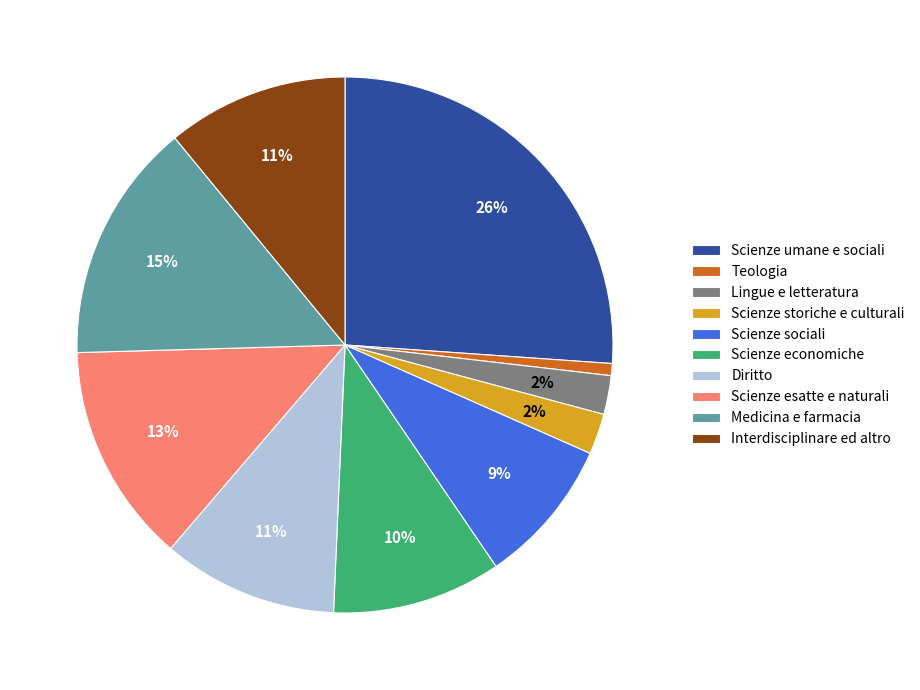

Count the number of slices in the pie.

10